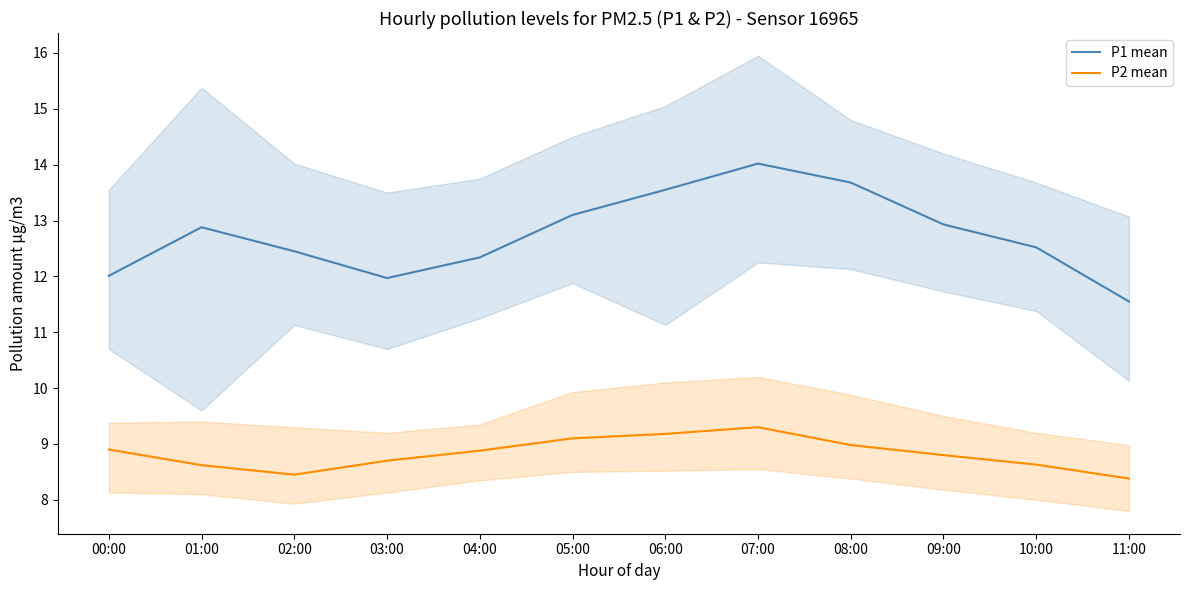

Reading left to right, extract all data points from this chart.

P1 mean: 00:00=12.0	01:00=12.9	02:00=12.4	03:00=12.0	04:00=12.3	05:00=13.1	06:00=13.6	07:00=14.0	08:00=13.7	09:00=12.9	10:00=12.5	11:00=11.6
P2 mean: 00:00=8.9	01:00=8.6	02:00=8.4	03:00=8.7	04:00=8.9	05:00=9.1	06:00=9.2	07:00=9.3	08:00=9.0	09:00=8.8	10:00=8.6	11:00=8.4